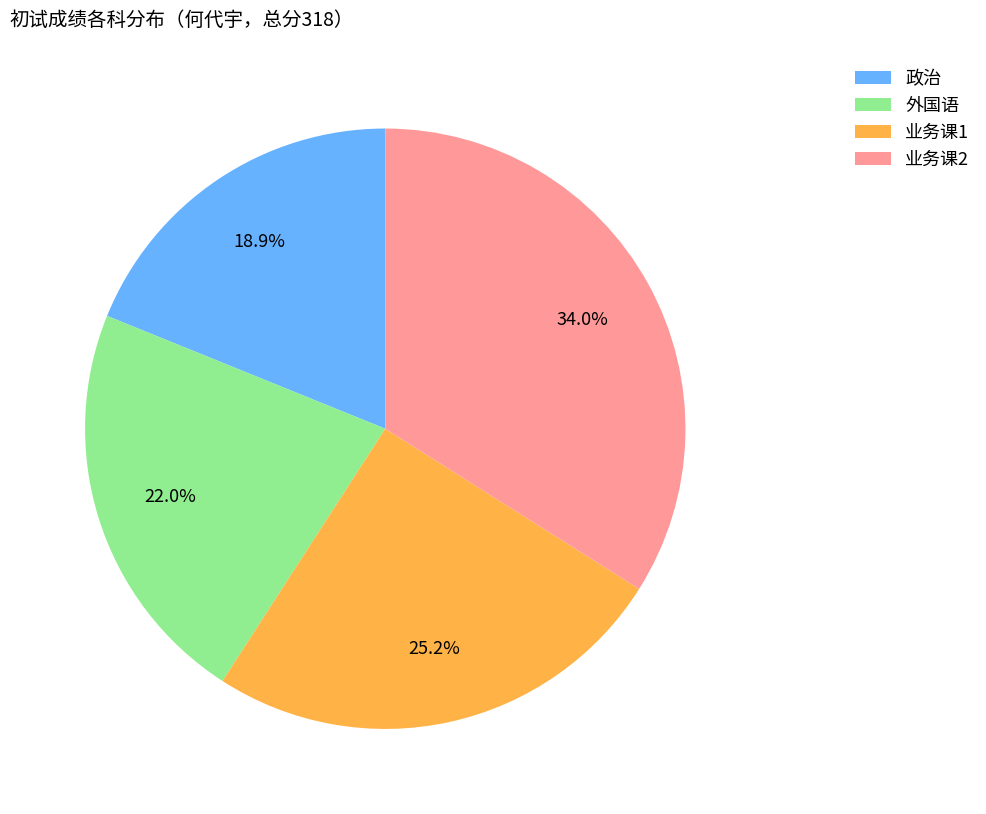

To the nearest percent, what portion does 外国语 represent?

22%